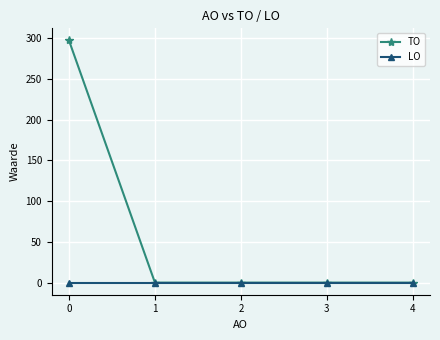

What is the average value of the TO series?

59